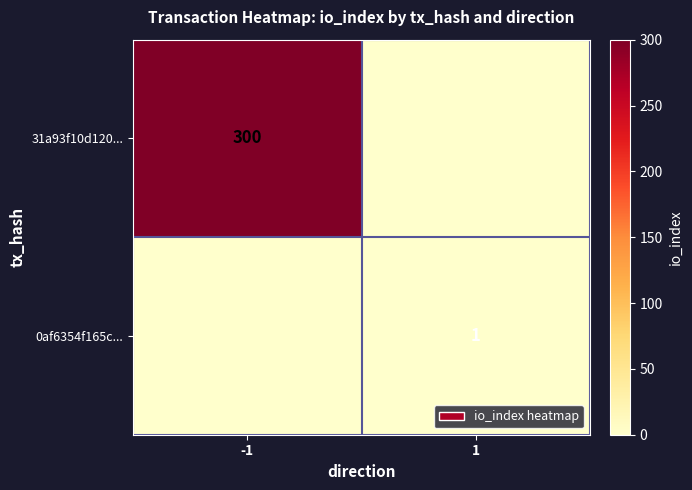

Which label corresponds to the largest value in the chart?

-1